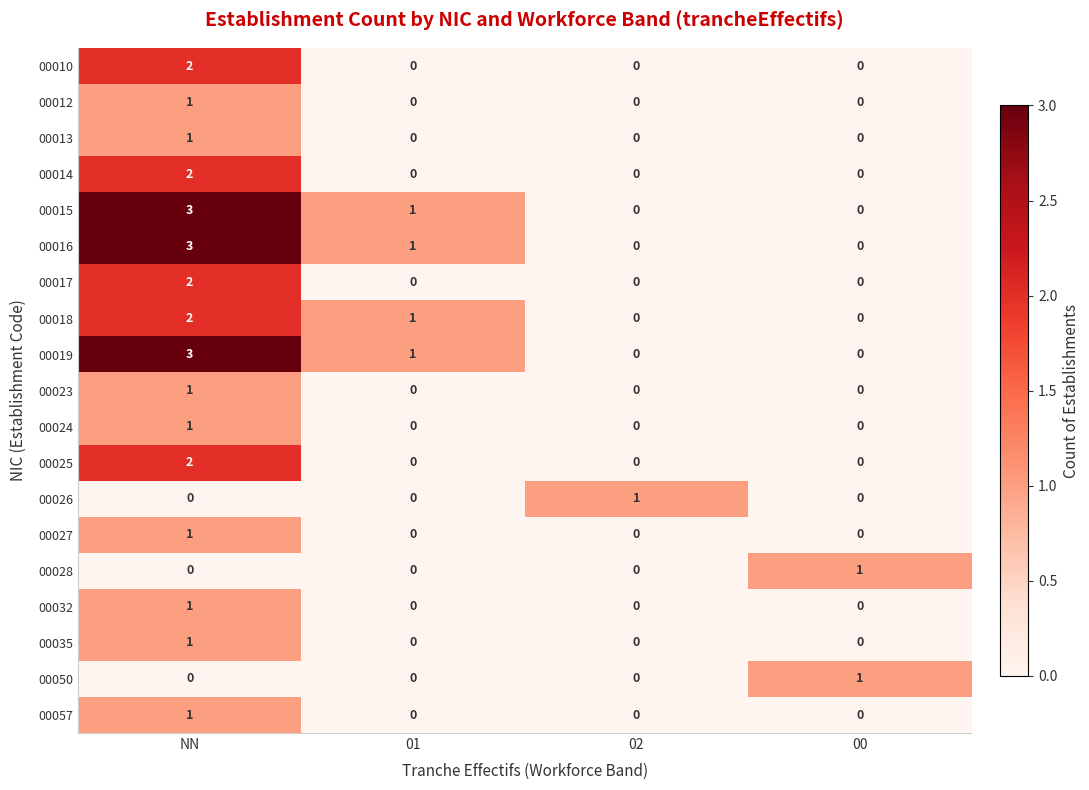

At which label does 00019 reach its peak?

NN